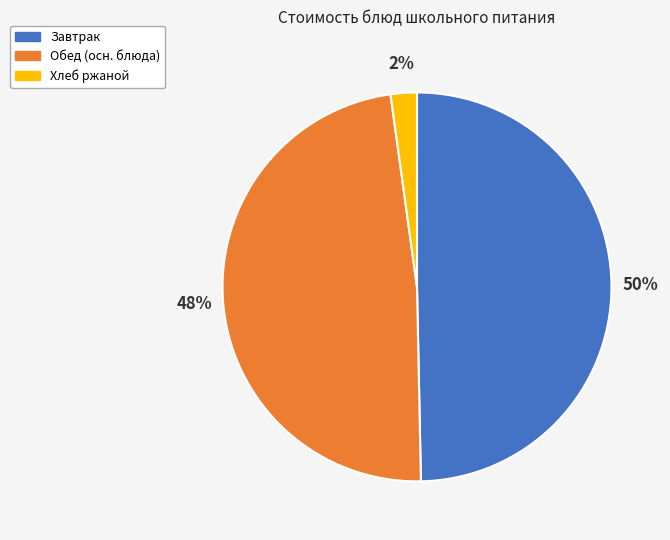

To the nearest percent, what is the average slice percentage?

33%